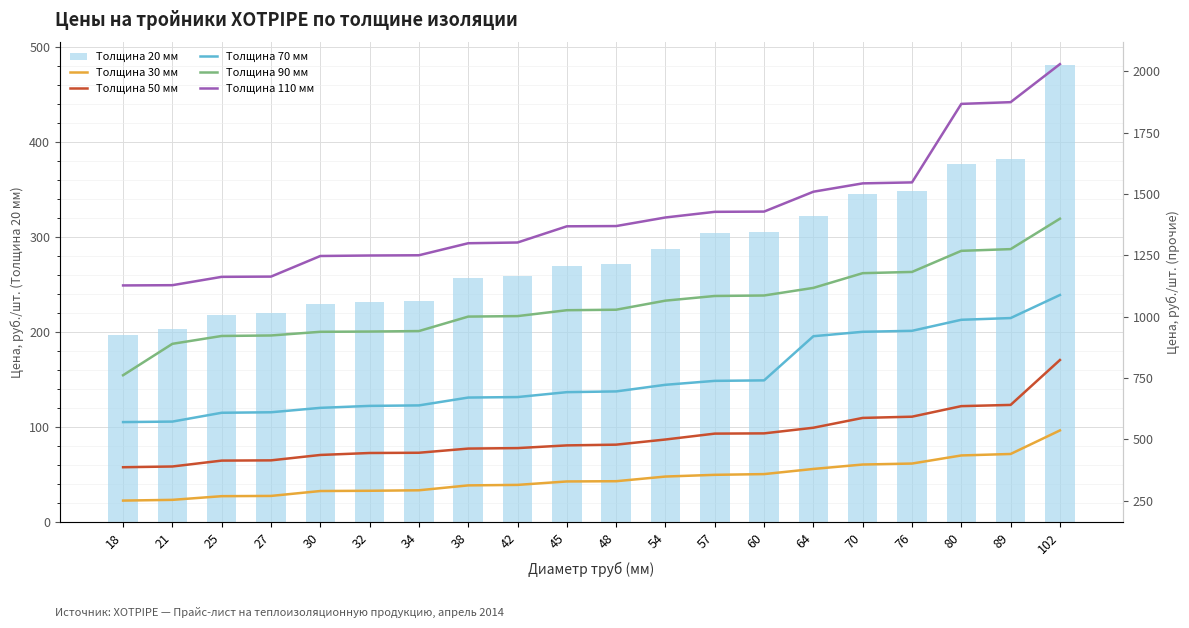

Rank the series at 34 from highest to lowest value.

Толщина 110 мм, Толщина 90 мм, Толщина 70 мм, Толщина 50 мм, Толщина 30 мм, Толщина 20 мм